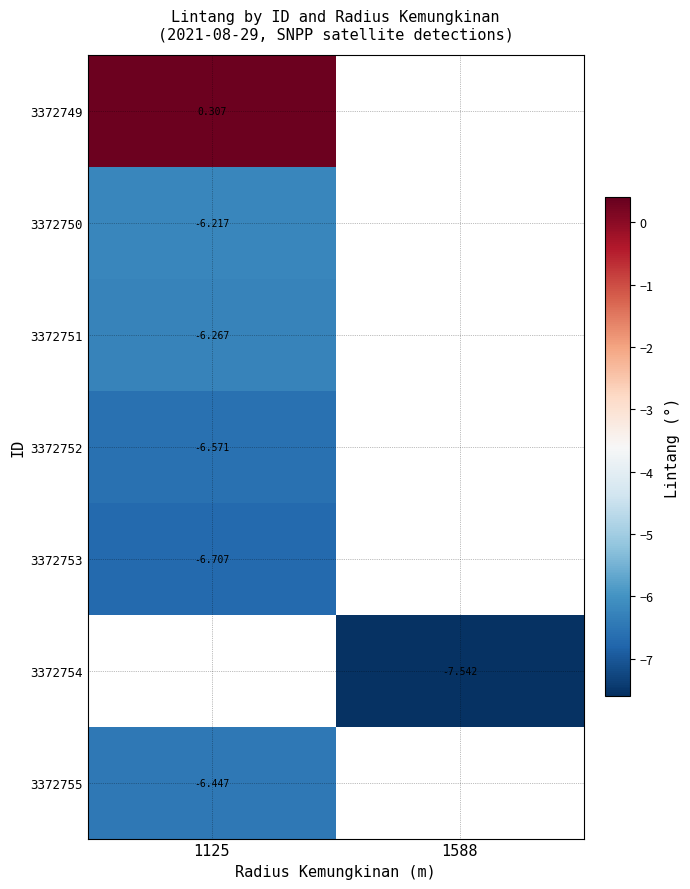

Is the value of 3372753 at 1125 greater than the value of 3372754 at 1588?

Yes